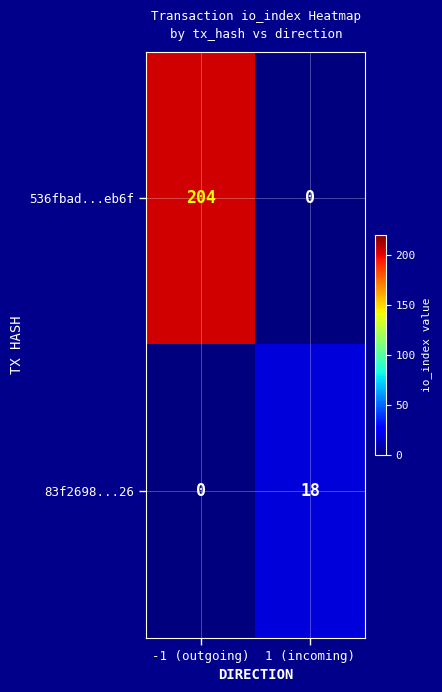

Which category has the highest value across all series?

-1 (outgoing)